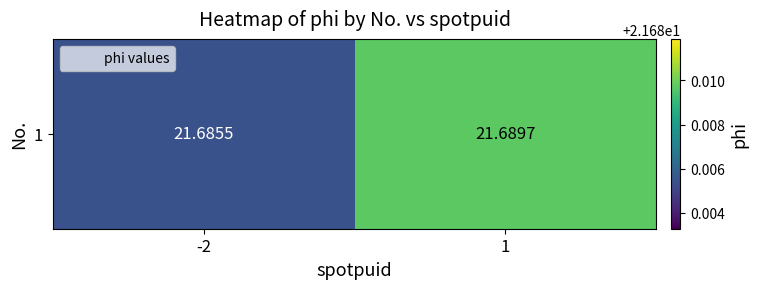

What is the ratio of the value at 1 to the value at -2?

1.0